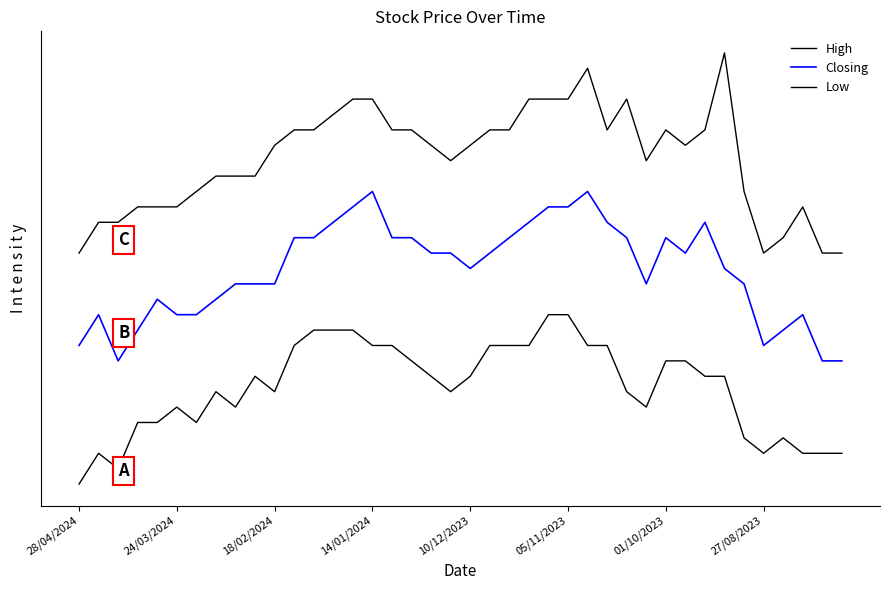

Does the chart display data point markers on the line(s)?

No